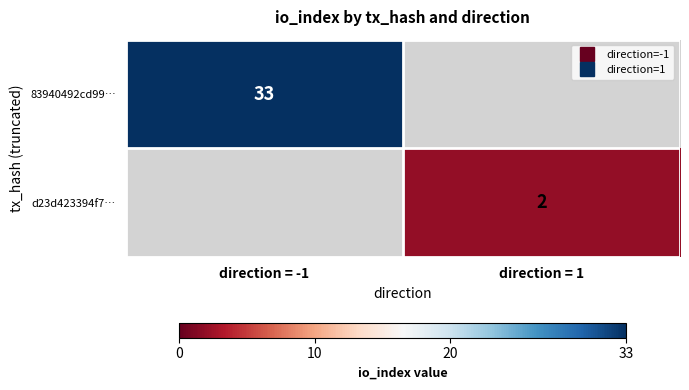

At how many categories does at least one series exceed 2?

1